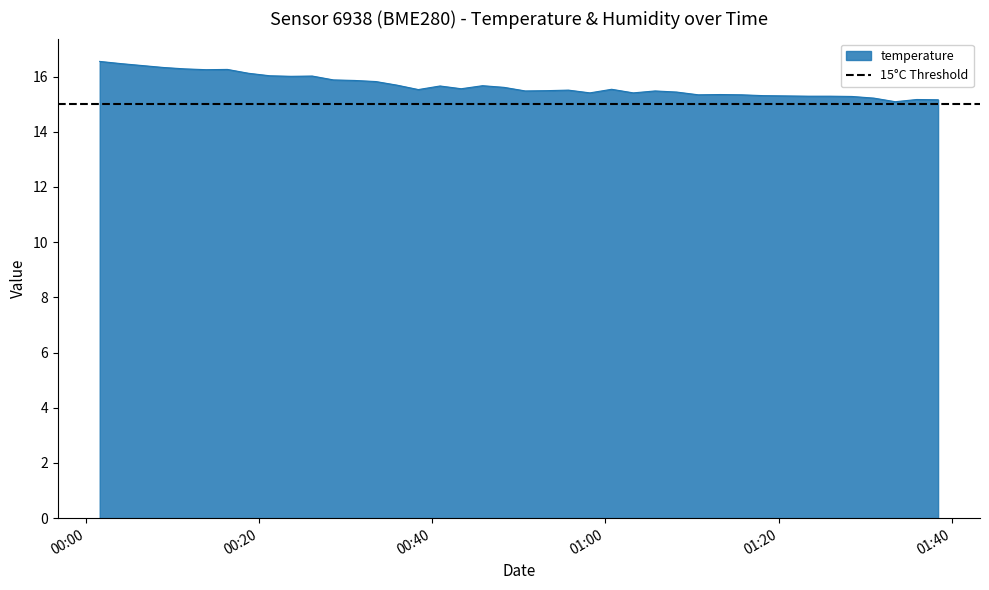

What is the greatest value displayed?

16.6